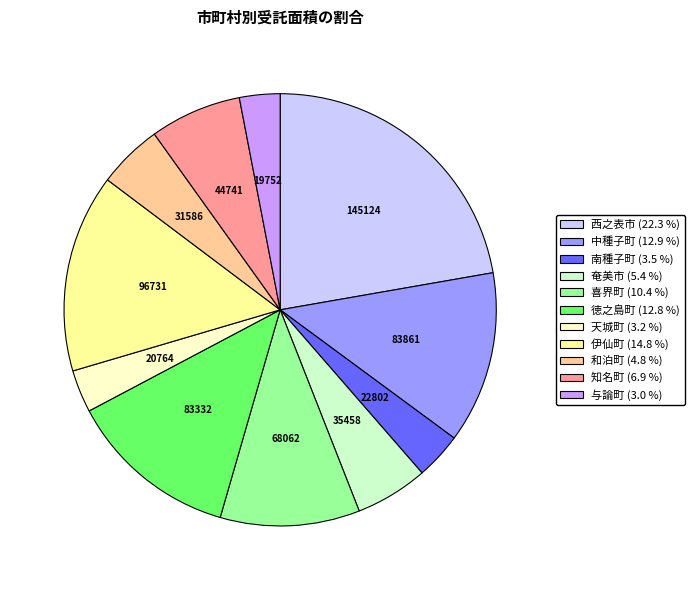

Combined, do 中種子町 and 西之表市 account for over 50%?

No